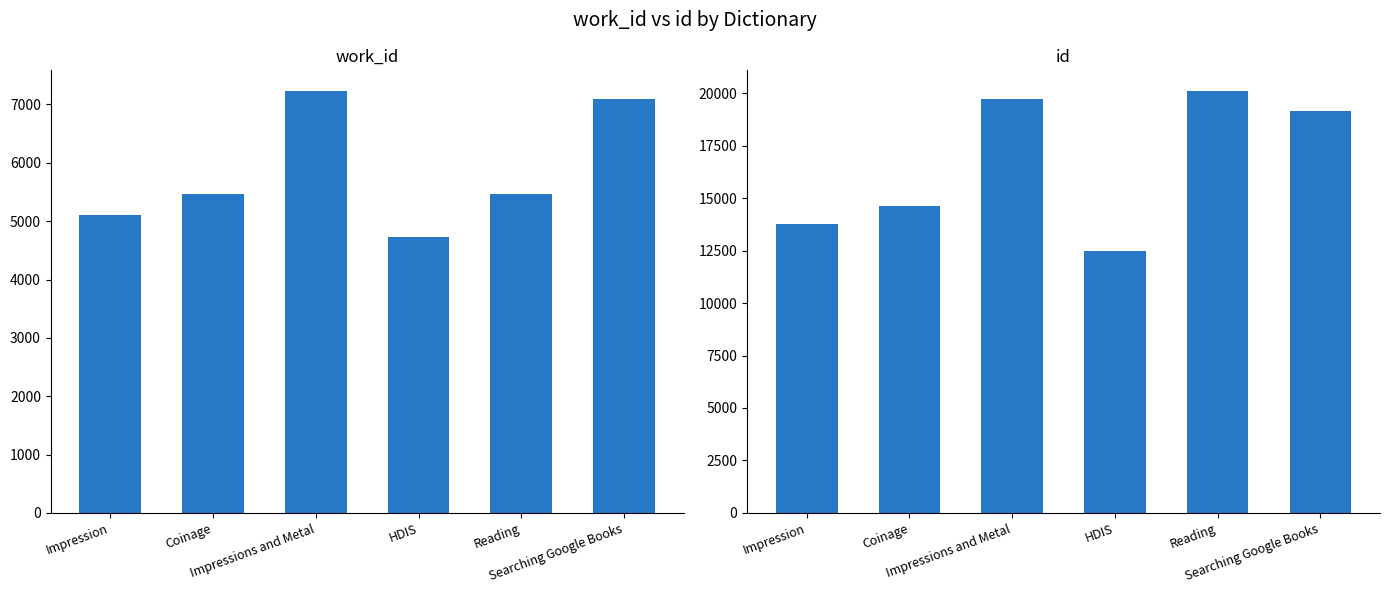

Which category has the highest value in the work_id series?

Impressions and Metal